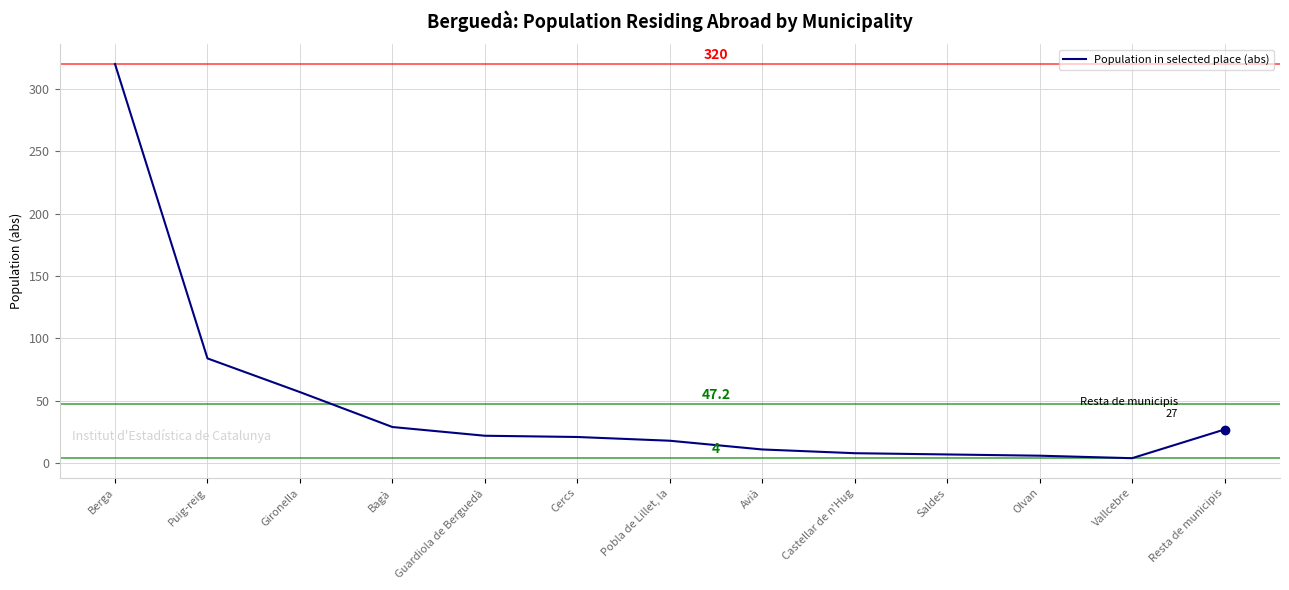

Which has a higher value, Vallcebre or Pobla de Lillet, la?

Pobla de Lillet, la